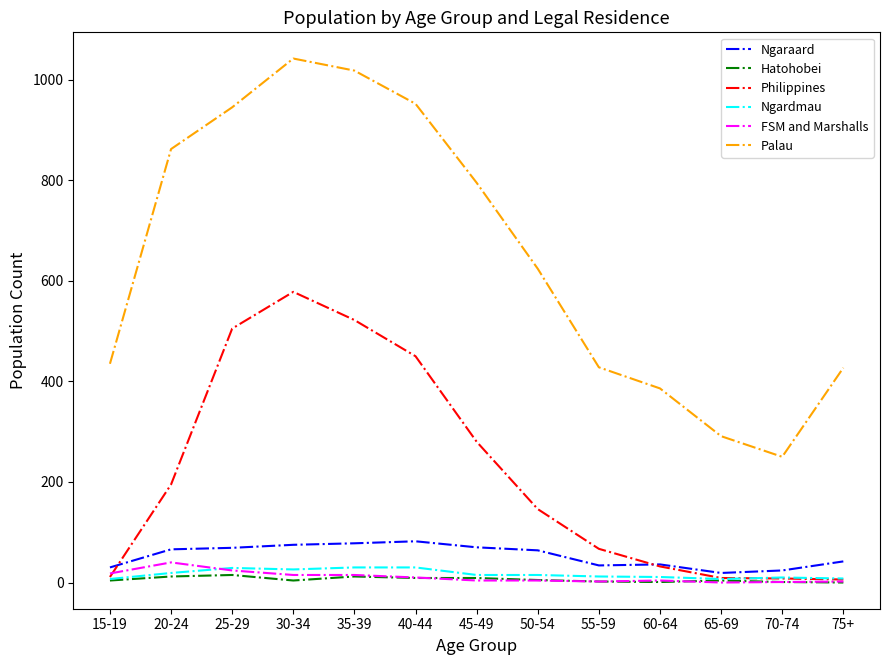

Between which two adjacent categories do FSM and Marshalls and Philippines first intersect?

15-19 and 20-24